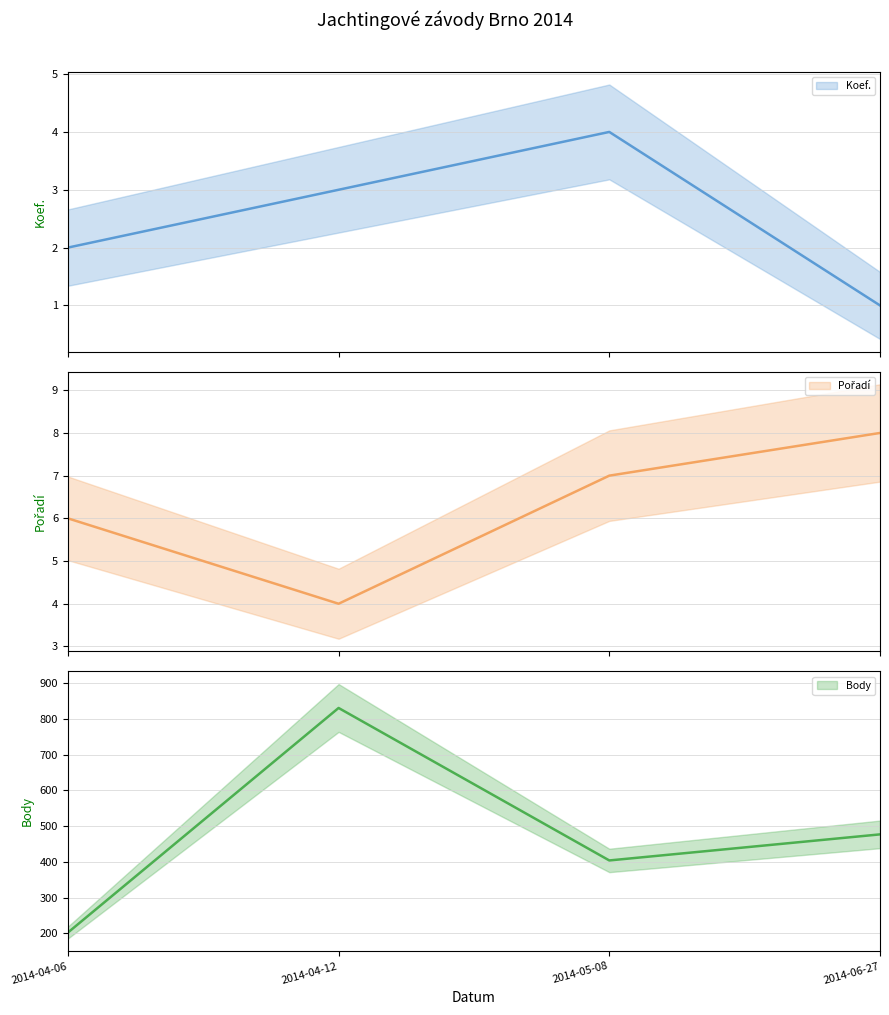

Is it true that Body equals 1482 at 2014-04-12?

False